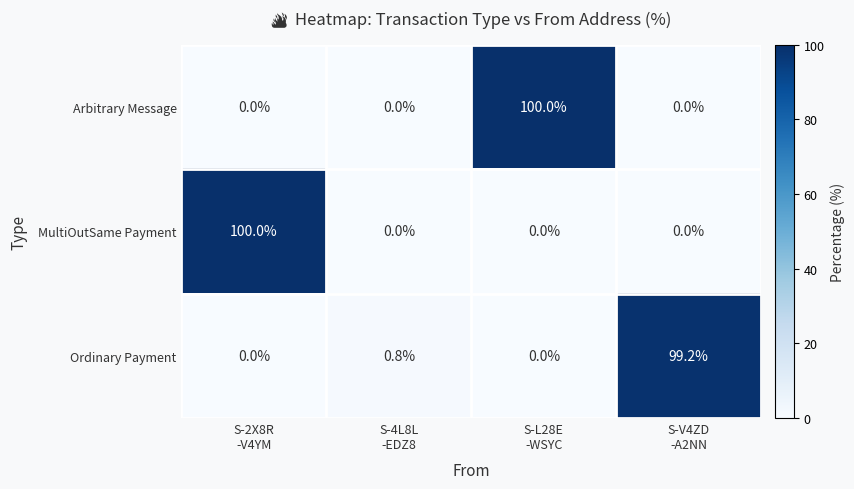

What is the maximum value for MultiOutSame Payment?

100.0